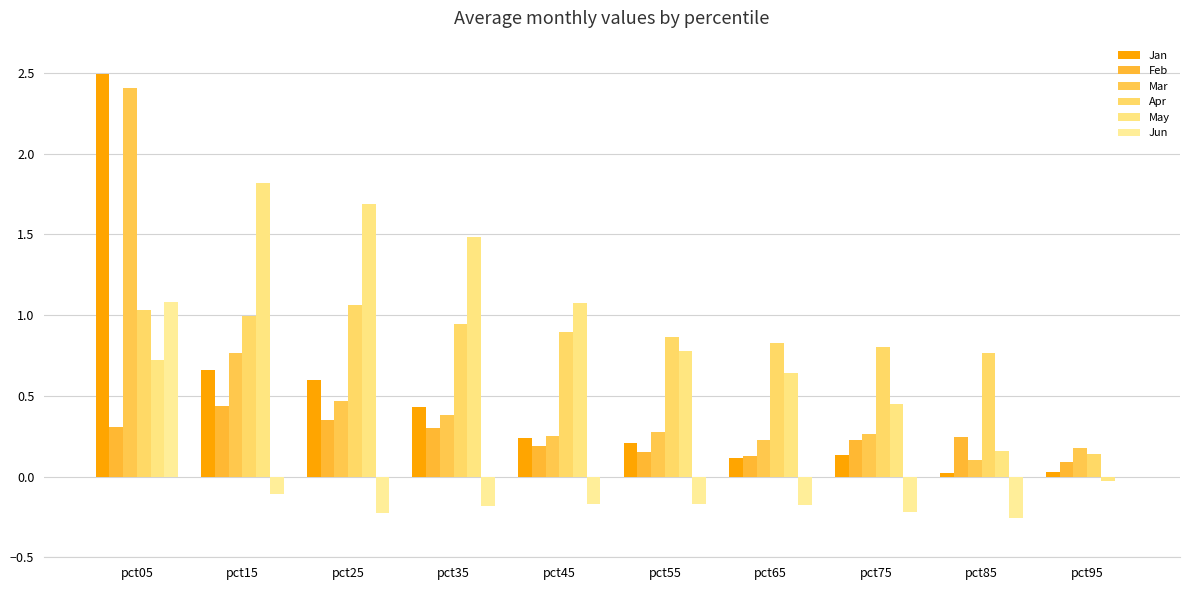

Which series has the largest range (max minus min)?

Jan